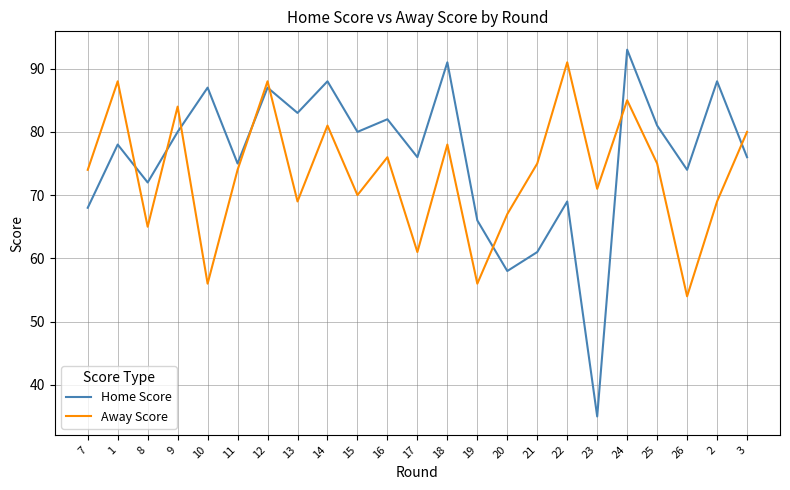

Reading left to right, list all the values displayed in this chart.

Home Score: 68	78	72	80	87	75	87	83	88	80	82	76	91	66	58	61	69	35	93	81	74	88	76
Away Score: 74	88	65	84	56	74	88	69	81	70	76	61	78	56	67	75	91	71	85	75	54	69	80